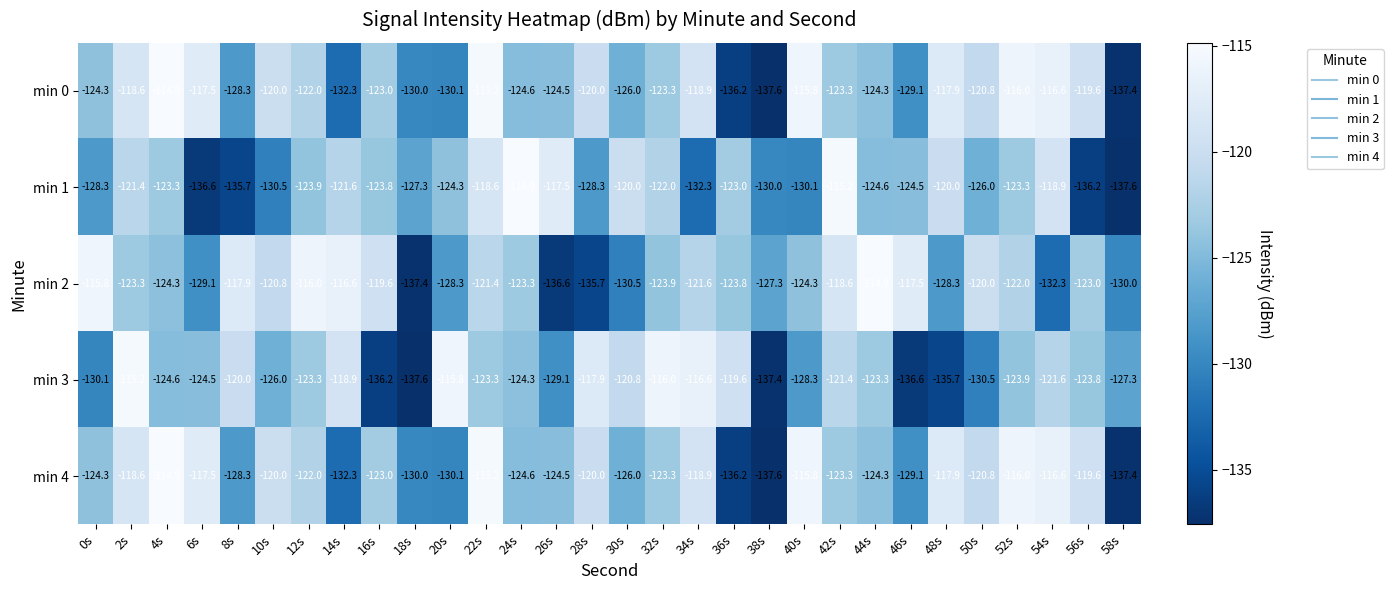

At which label does min 3 reach its minimum?

18s